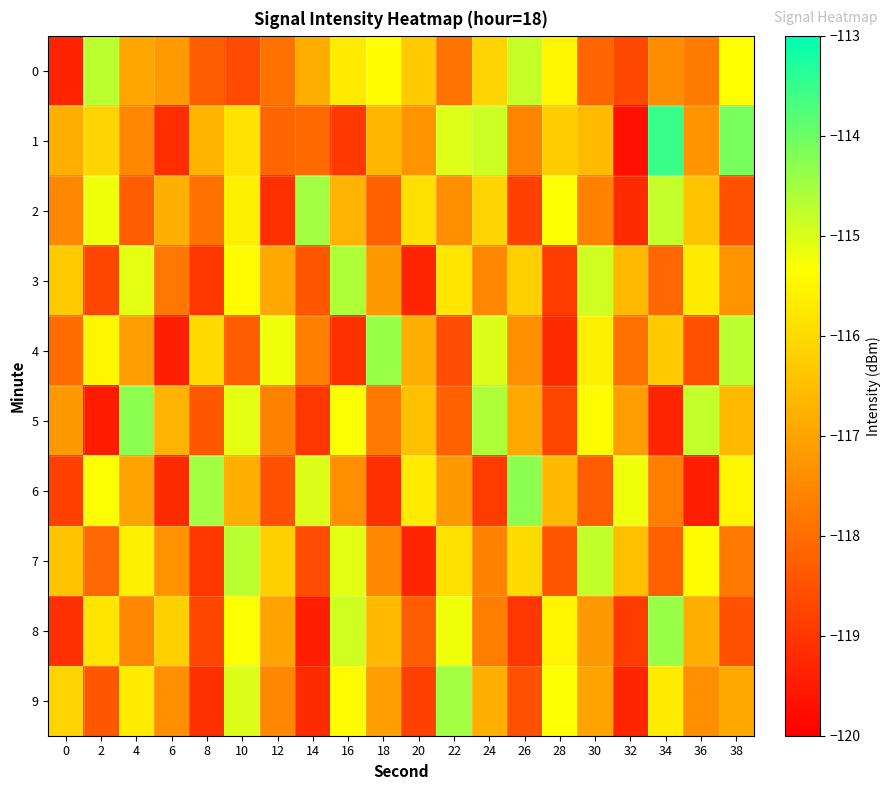

Reading right to left, extract all data points from this chart.

0: 38=-115.3	36=-117.7	34=-117.4	32=-118.7	30=-118.1	28=-115.5	26=-114.8	24=-116.1	22=-117.9	20=-116.3	18=-115.4	16=-115.7	14=-116.8	12=-117.9	10=-118.6	8=-118.3	6=-117.2	4=-117.0	2=-114.7	0=-119.3
1: 38=-114.1	36=-117.3	34=-113.5	32=-119.7	30=-116.6	28=-116.3	26=-117.6	24=-114.9	22=-115.0	20=-117.3	18=-116.7	16=-119.0	14=-118.1	12=-118.1	10=-115.9	8=-116.7	6=-119.2	4=-117.5	2=-116.1	0=-116.8
2: 38=-118.5	36=-116.4	34=-114.8	32=-119.2	30=-117.6	28=-115.3	26=-118.8	24=-116.1	22=-117.4	20=-115.9	18=-118.2	16=-116.7	14=-114.5	12=-119.1	10=-115.6	8=-117.9	6=-116.8	4=-118.3	2=-115.2	0=-117.5
3: 38=-117.3	36=-115.7	34=-118.1	32=-116.6	30=-114.9	28=-118.9	26=-116.2	24=-117.5	22=-115.8	20=-119.3	18=-117.2	16=-114.6	14=-118.4	12=-116.9	10=-115.4	8=-119.0	6=-117.8	4=-115.1	2=-118.7	0=-116.3
4: 38=-114.7	36=-118.5	34=-116.3	32=-117.9	30=-115.6	28=-119.2	26=-117.4	24=-115.0	22=-118.6	20=-116.8	18=-114.4	16=-119.1	14=-117.7	12=-115.2	10=-118.3	8=-116.0	6=-119.4	4=-117.1	2=-115.5	0=-118.0
5: 38=-116.6	36=-114.8	34=-119.3	32=-117.1	30=-115.4	28=-118.7	26=-116.9	24=-114.6	22=-118.2	20=-116.5	18=-117.8	16=-115.3	14=-119.0	12=-117.6	10=-115.1	8=-118.4	6=-116.7	4=-114.3	2=-119.5	0=-117.2
6: 38=-115.5	36=-119.4	34=-117.7	32=-115.2	30=-118.3	28=-116.6	26=-114.3	24=-118.9	22=-117.2	20=-115.7	18=-119.1	16=-117.4	14=-115.0	12=-118.5	10=-116.8	8=-114.5	6=-119.2	4=-117.0	2=-115.3	0=-118.8
7: 38=-117.8	36=-115.4	34=-118.2	32=-116.5	30=-114.8	28=-118.4	26=-116.0	24=-117.6	22=-115.9	20=-119.3	18=-117.5	16=-115.1	14=-118.6	12=-116.2	10=-114.7	8=-119.0	6=-117.3	4=-115.6	2=-118.1	0=-116.4
8: 38=-118.5	36=-116.8	34=-114.4	32=-118.9	30=-117.2	28=-115.5	26=-119.0	24=-117.7	22=-115.2	20=-118.3	18=-116.6	16=-114.9	14=-119.4	12=-117.0	10=-115.3	8=-118.7	6=-116.2	4=-117.5	2=-115.8	0=-119.1
9: 38=-116.9	36=-117.4	34=-115.7	32=-119.3	30=-117.0	28=-115.3	26=-118.5	24=-116.8	22=-114.5	20=-118.8	18=-117.1	16=-115.4	14=-119.2	12=-117.5	10=-115.0	8=-119.1	6=-117.4	4=-115.7	2=-118.4	0=-116.1